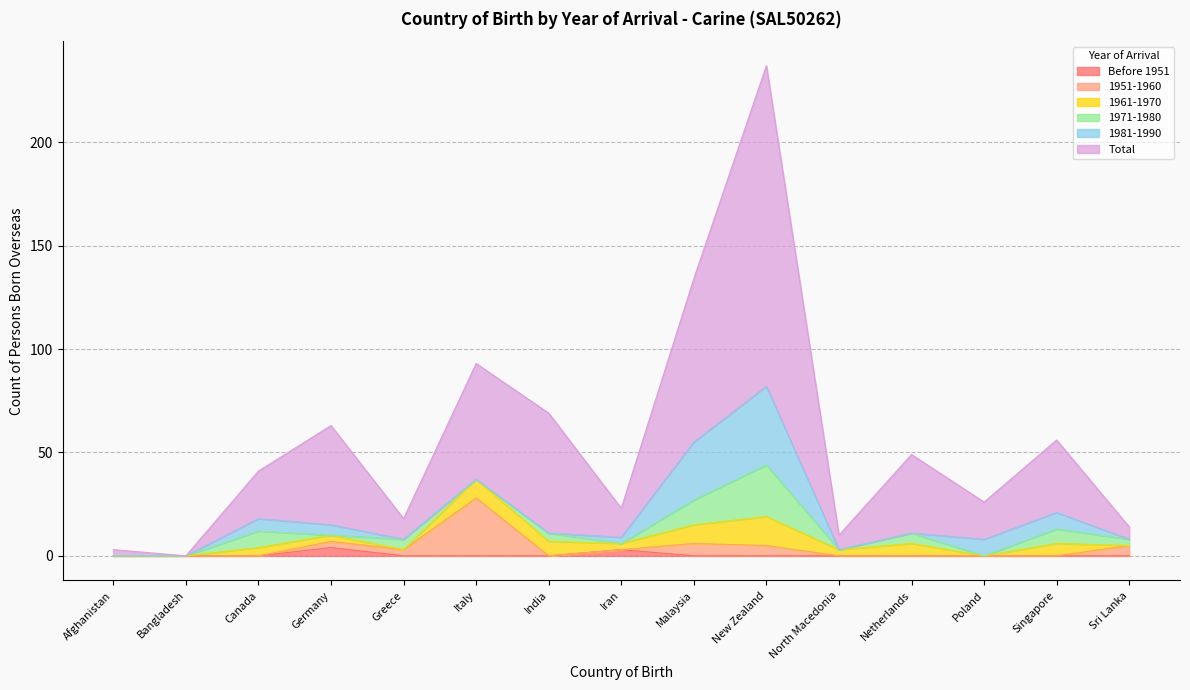

How many lines are shown in the chart?

6